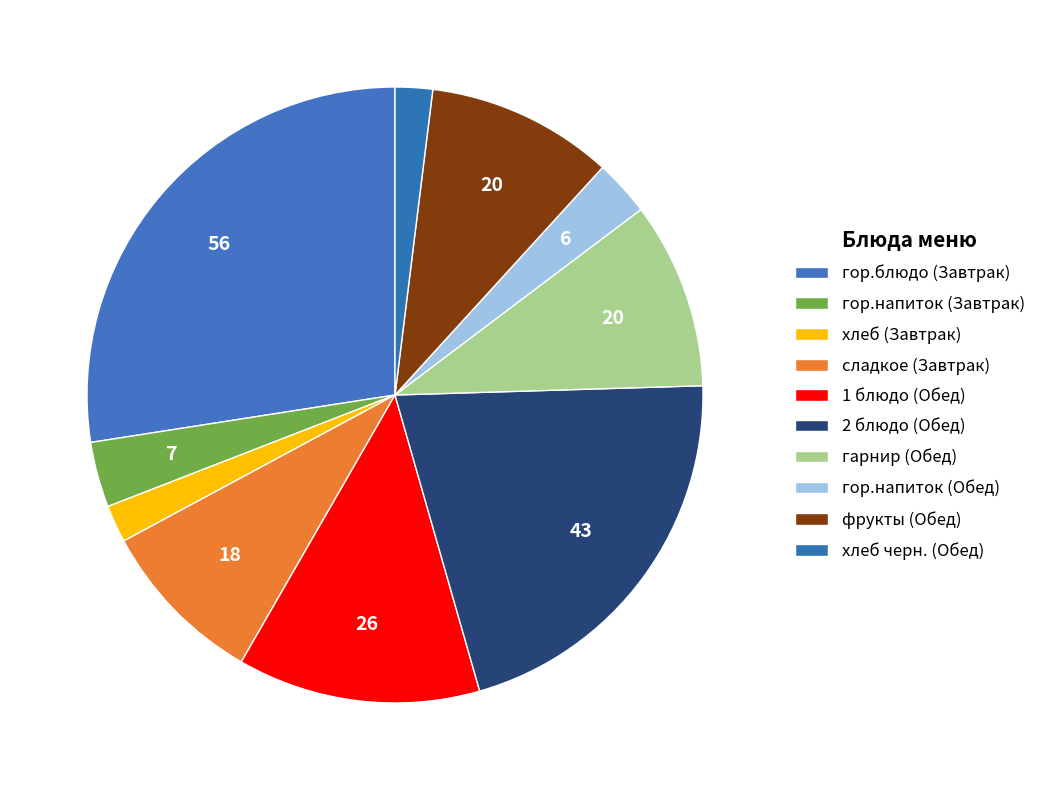

Does any single category account for the majority?

No